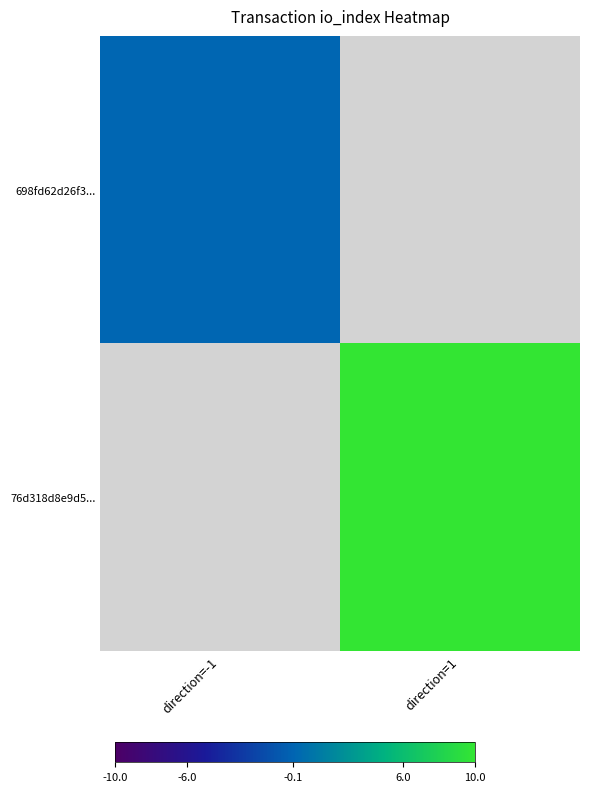

The 76d318d8e9d5... series shows 10.8 at direction=1. True or false?

False